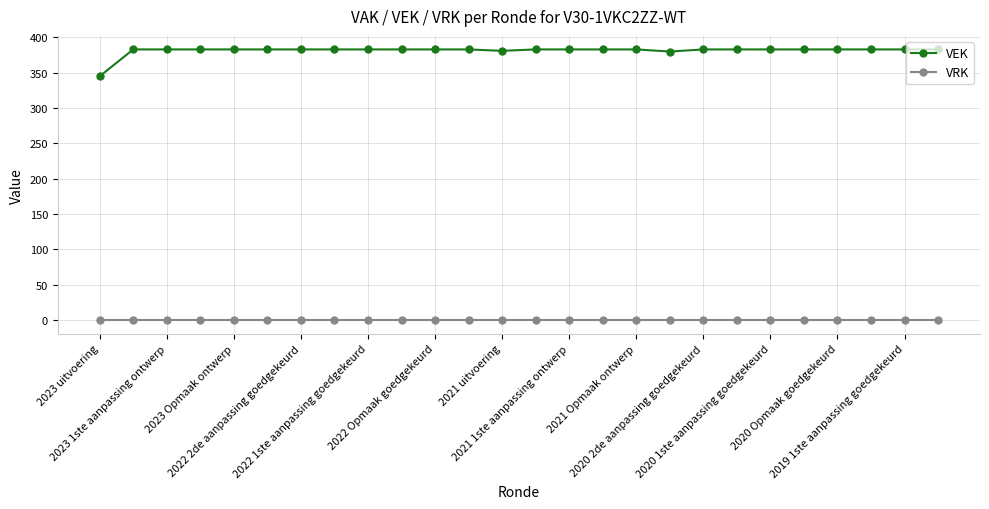

What is the difference between the maximum and minimum values in the VEK series?

38